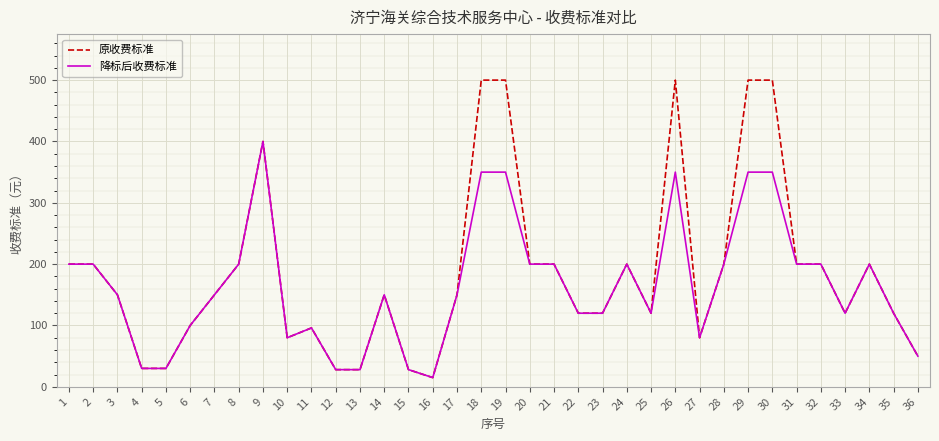

How many categories are shown in the chart?

36